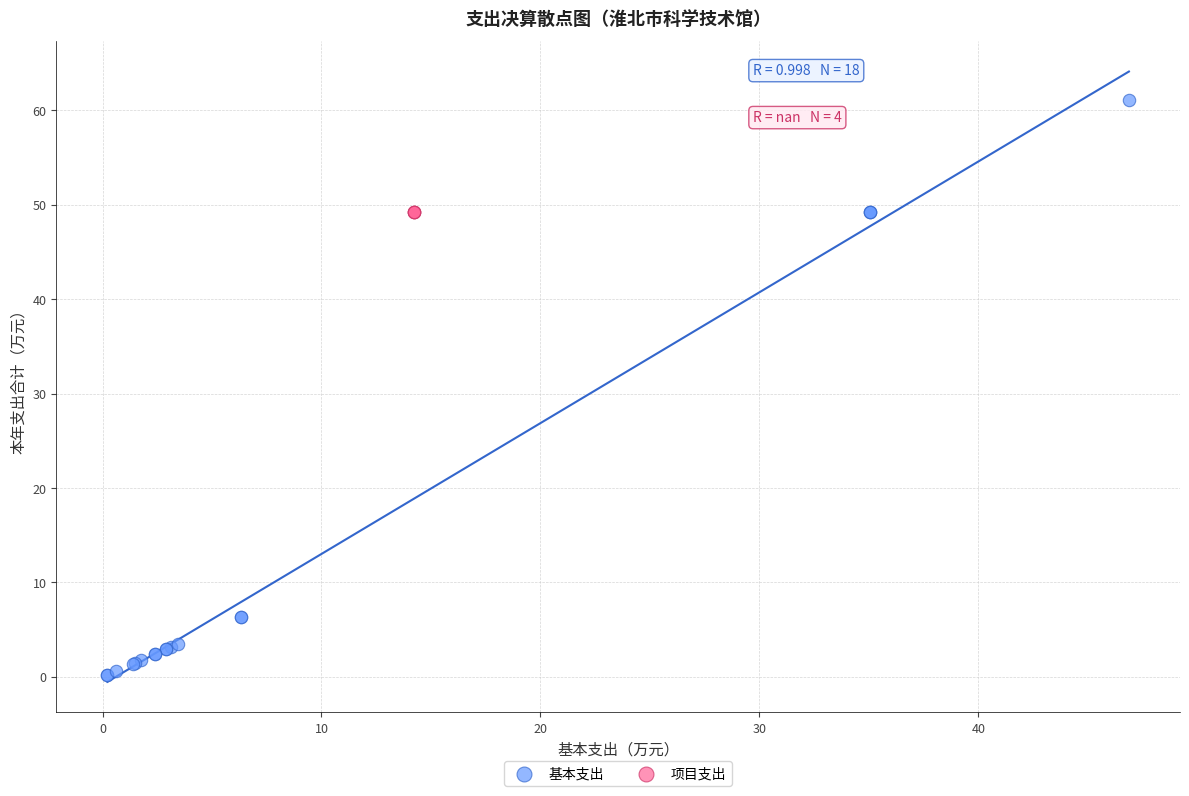

Which series contains the highest Y value?

基本支出